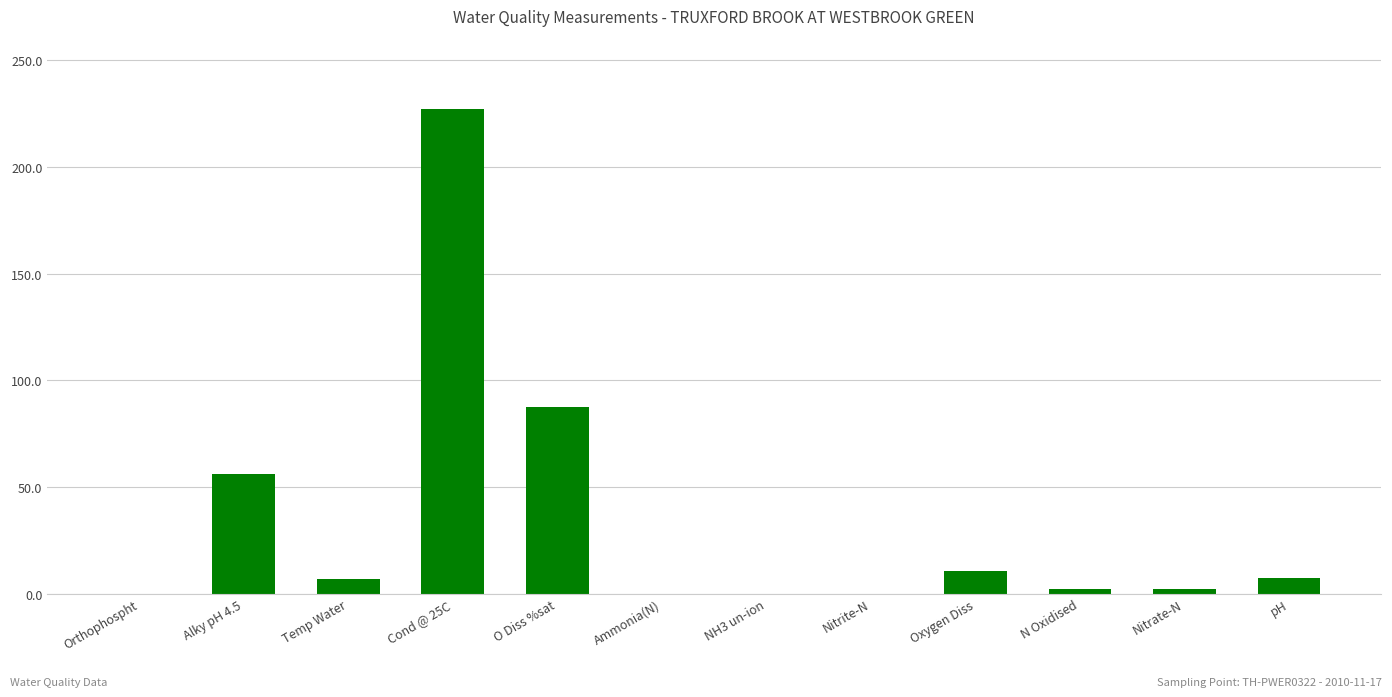

What is the sum of all values?

400.1